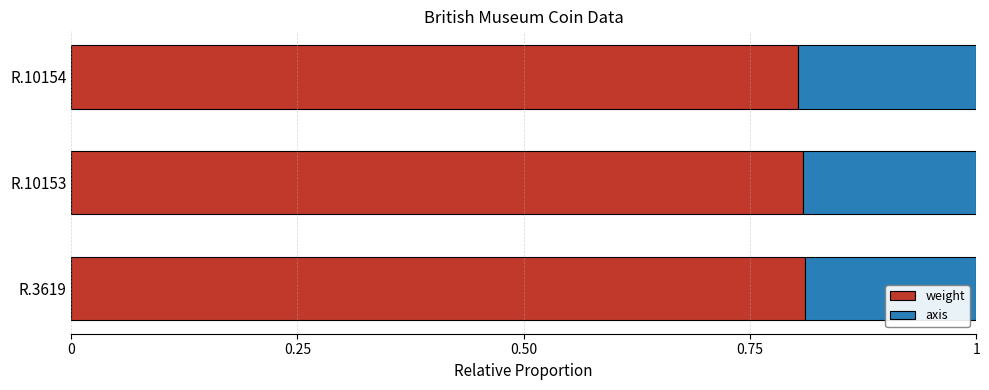

What is the sum of all weight values?

2.4